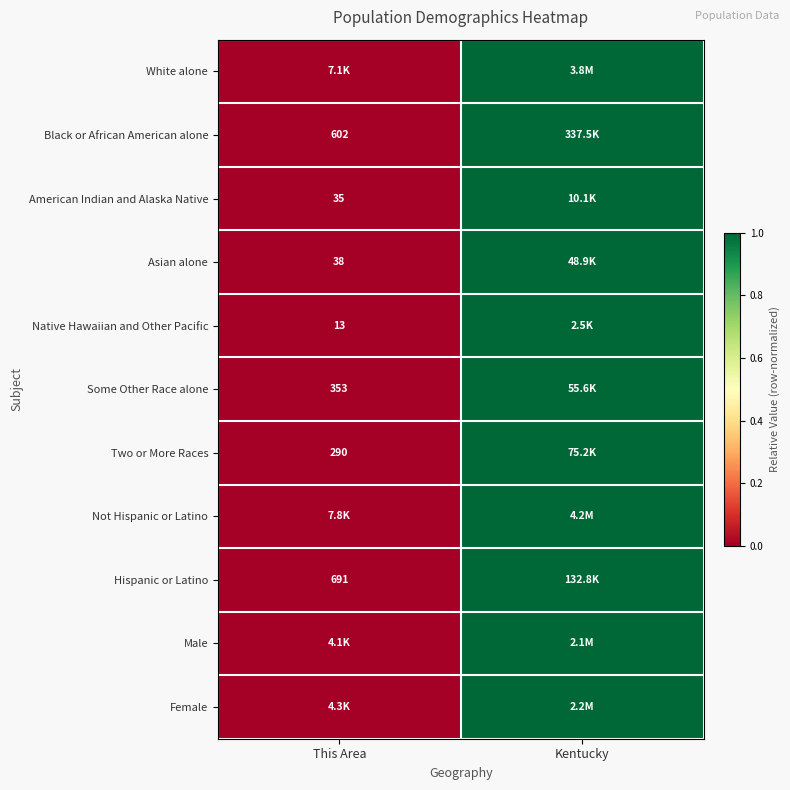

True or false: American Indian and Alaska Native has a value of 9 at This Area.

False